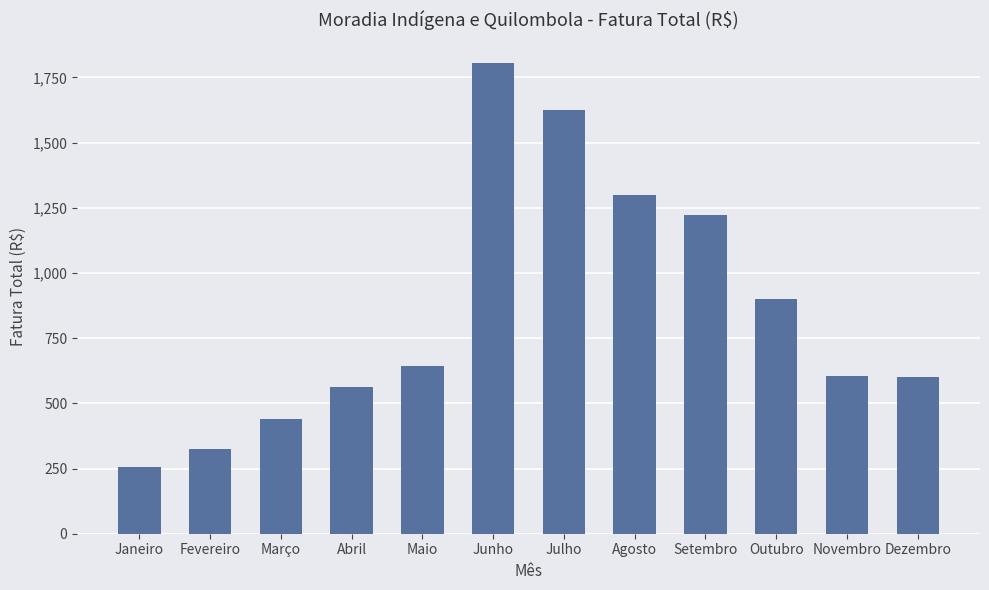

What is the average value?

857.0